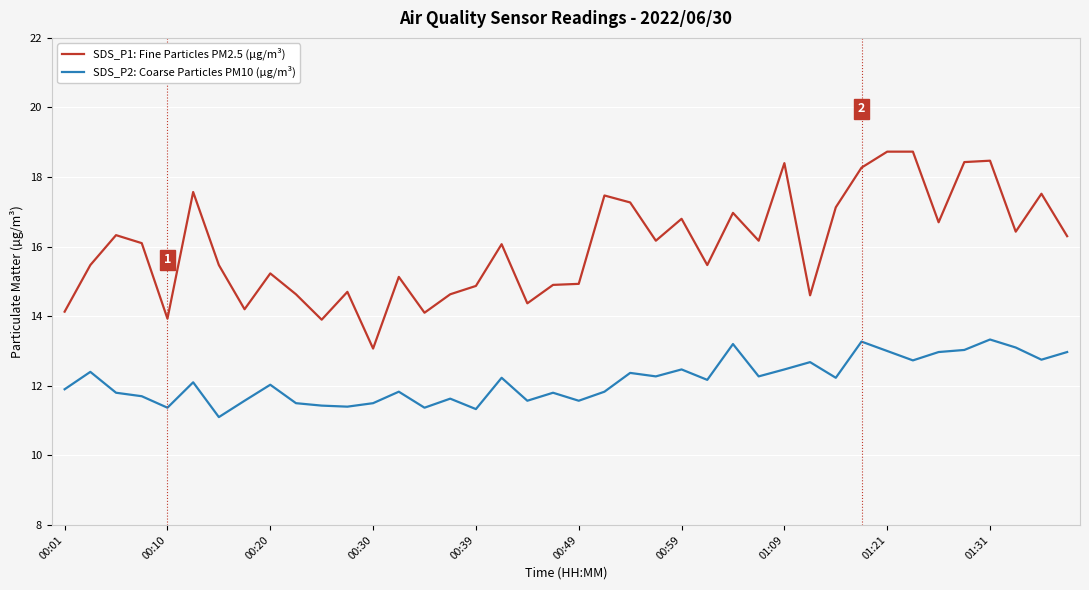

True or false: SDS_P1: Fine Particles PM2.5 (µg/m³) and SDS_P2: Coarse Particles PM10 (µg/m³) intersect in this chart.

False